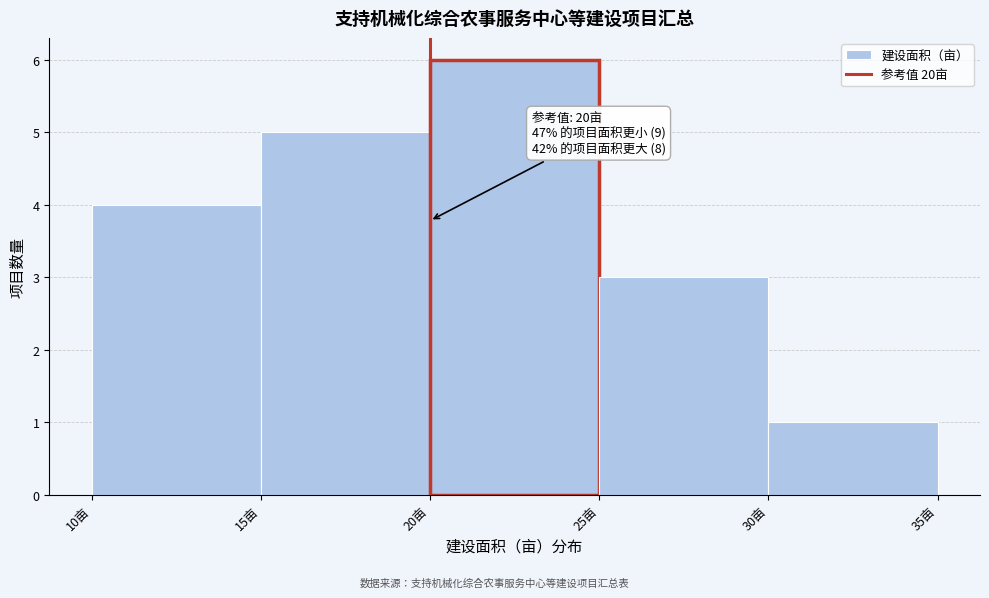

Which range on the x-axis has the tallest bar?

20 to 25